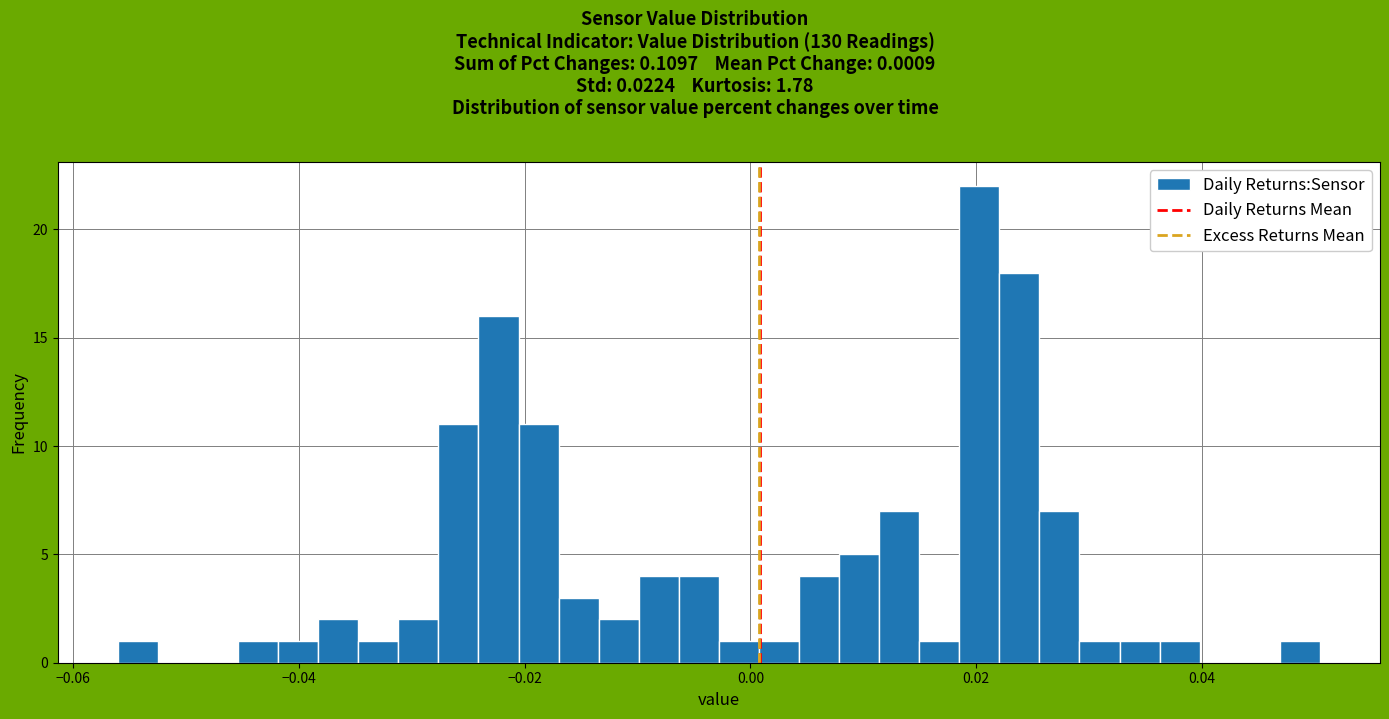

Around what value on the x-axis is the tallest bar? Give the approximate position of its centre, as read against the axis.

0.020